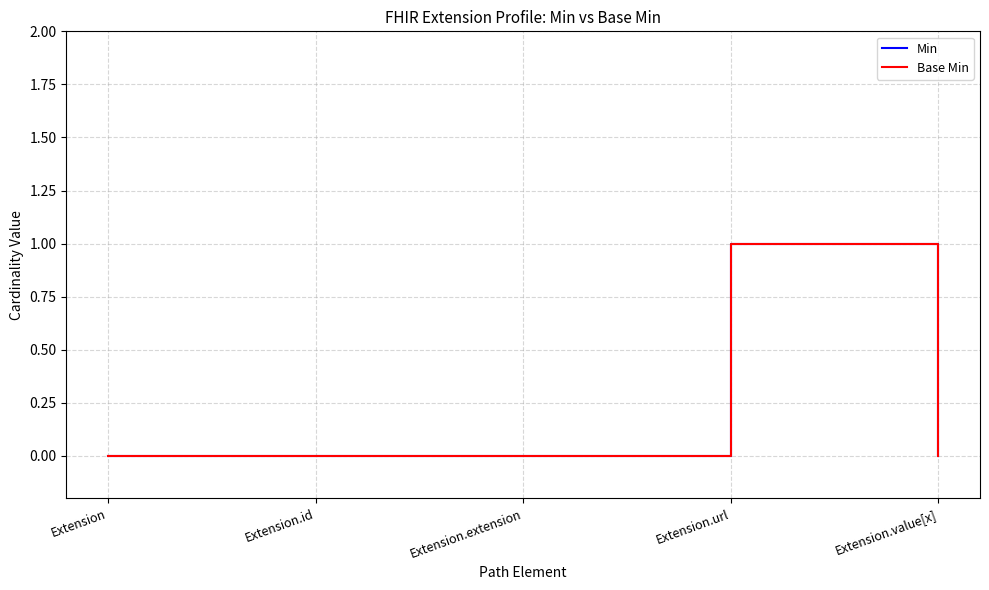

How many lines are shown in the chart?

2